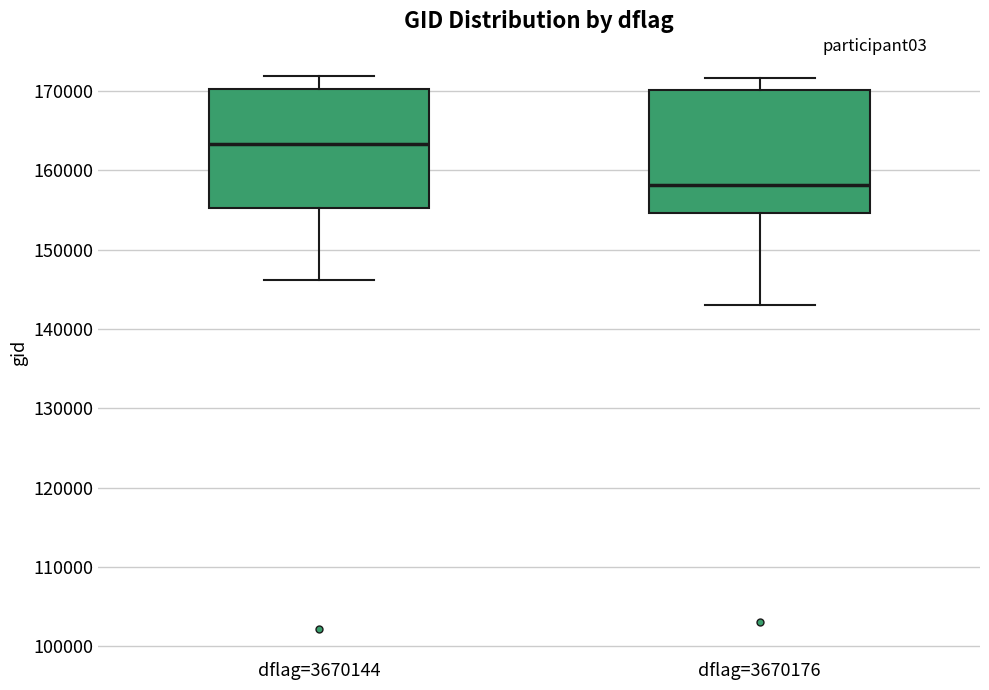

Which box has the highest median line?

dflag=3670144